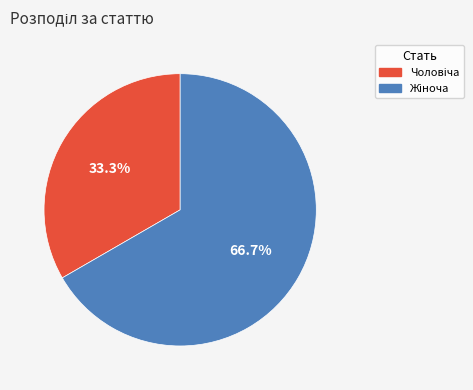

Is there any slice that represents more than half of the pie?

Yes